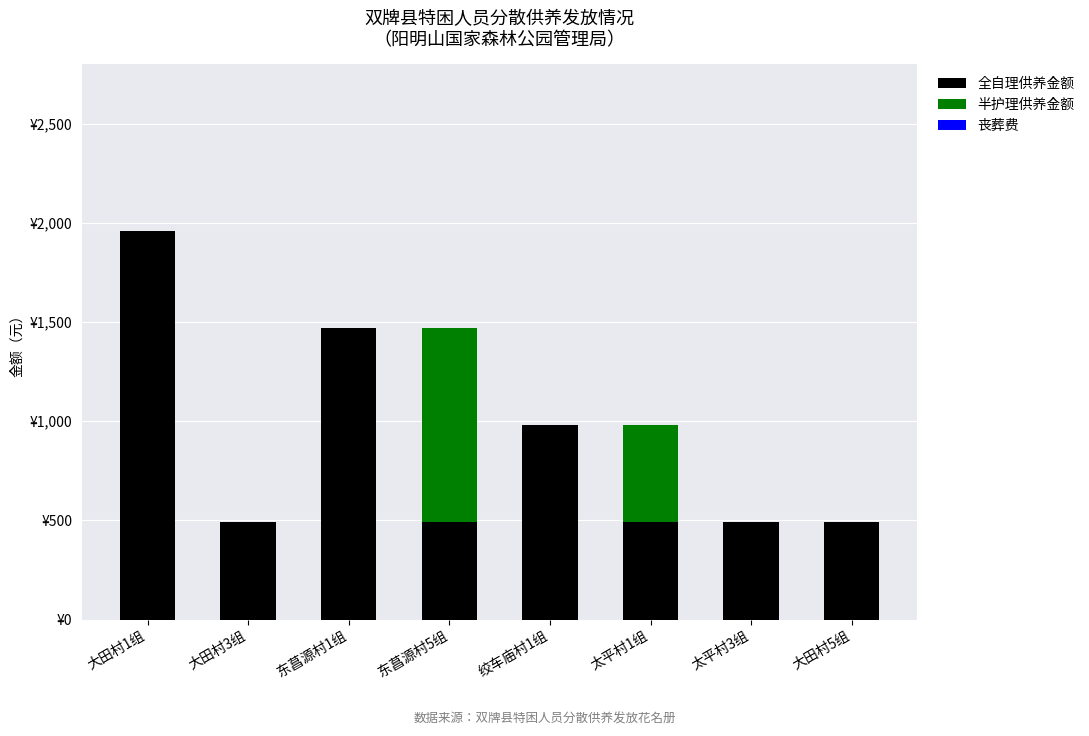

Between 东菖源村5组 and 东菖源村1组, which is larger?

东菖源村1组